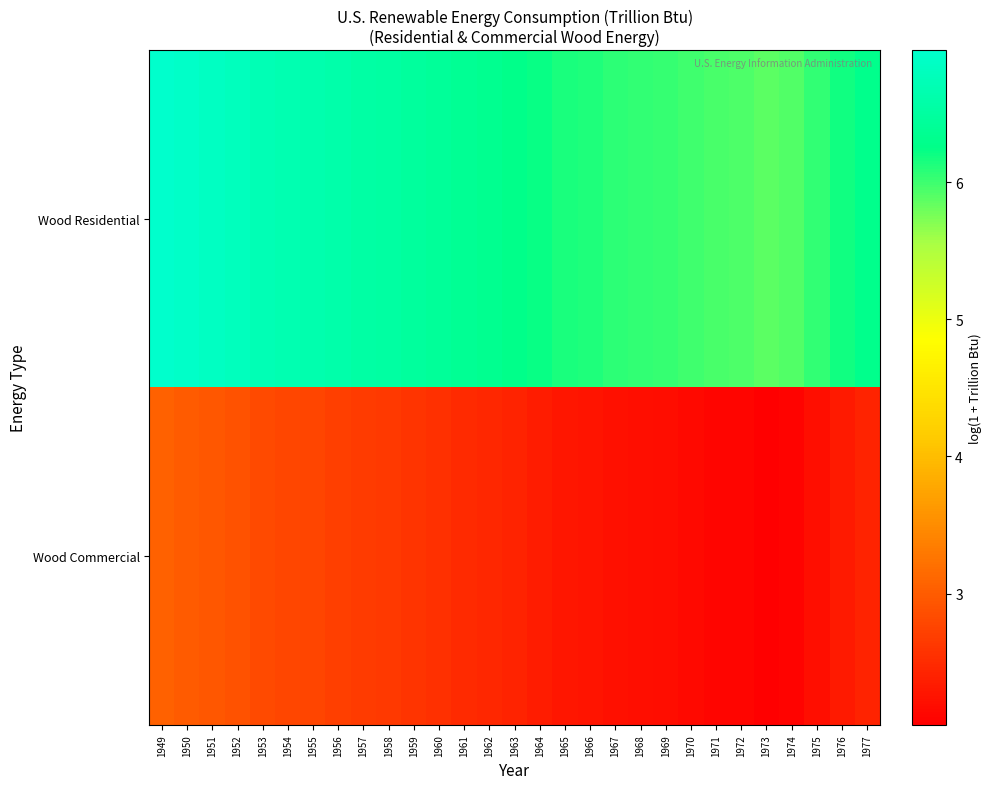

Which series has the widest spread of values?

Wood Residential